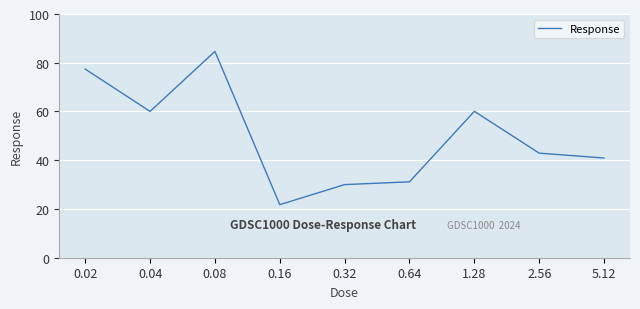

What is the greatest value displayed?

84.7